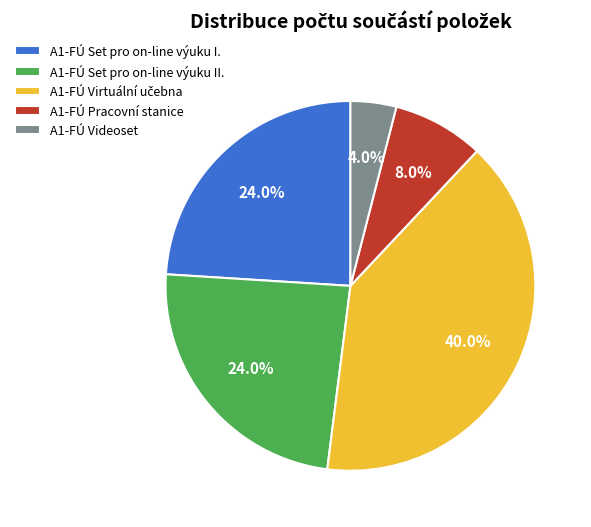

Is A1-FÚ Pracovní stanice the majority of the pie?

No